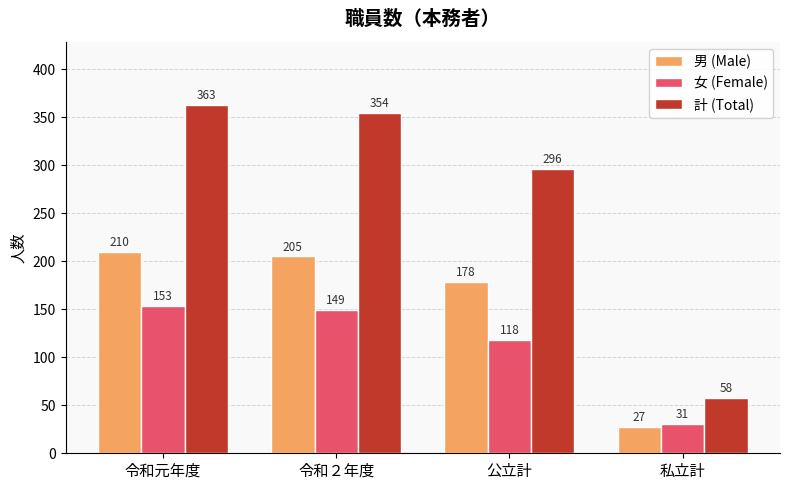

What is the label of the 1st bar from the left?

令和元年度